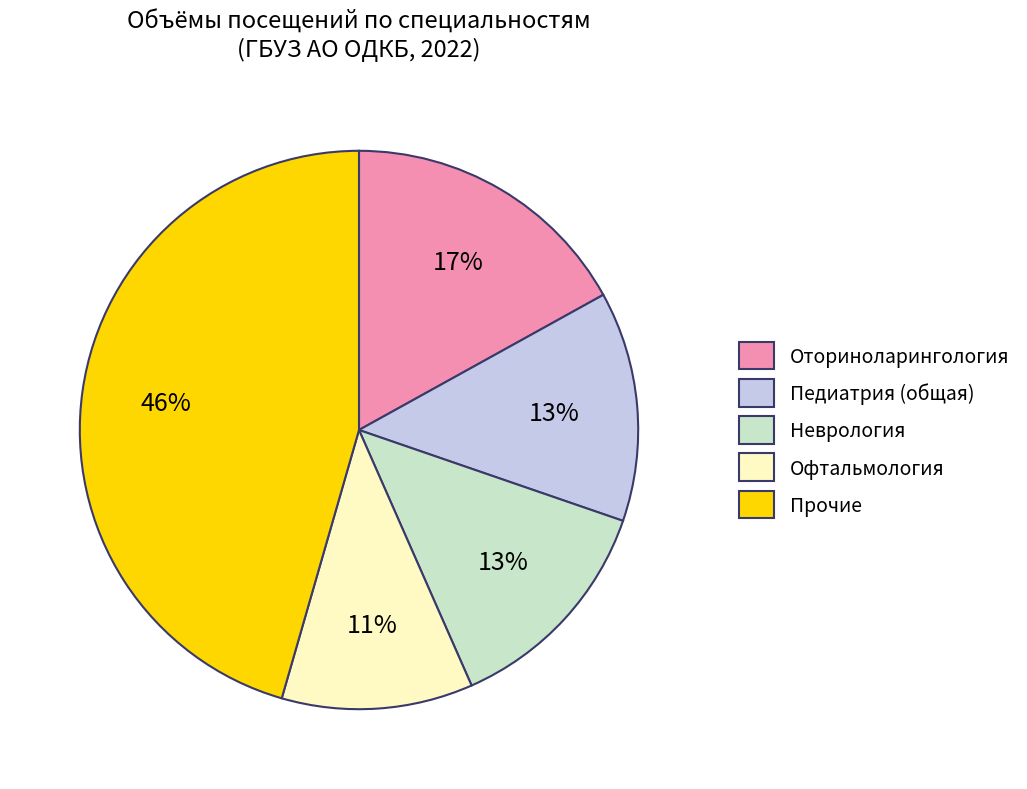

Is it true that Офтальмология is 17% of the pie?

False